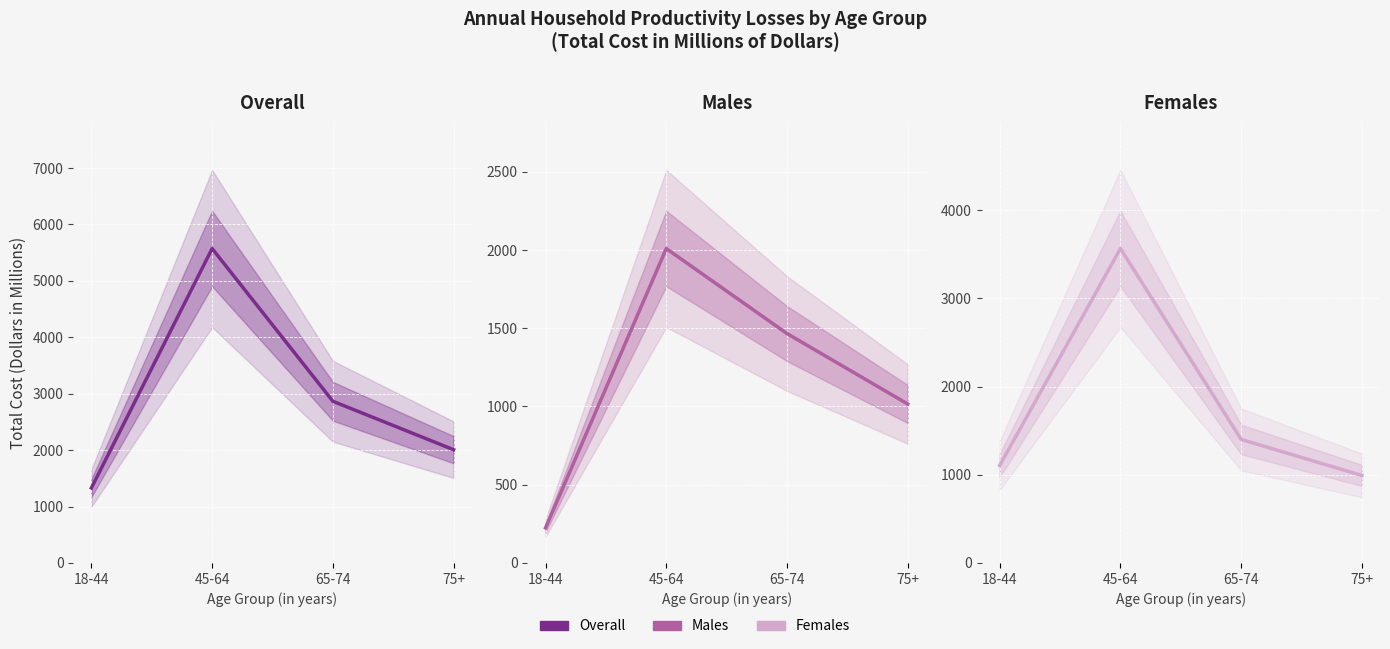

Is this an area chart (filled region under the line)?

No